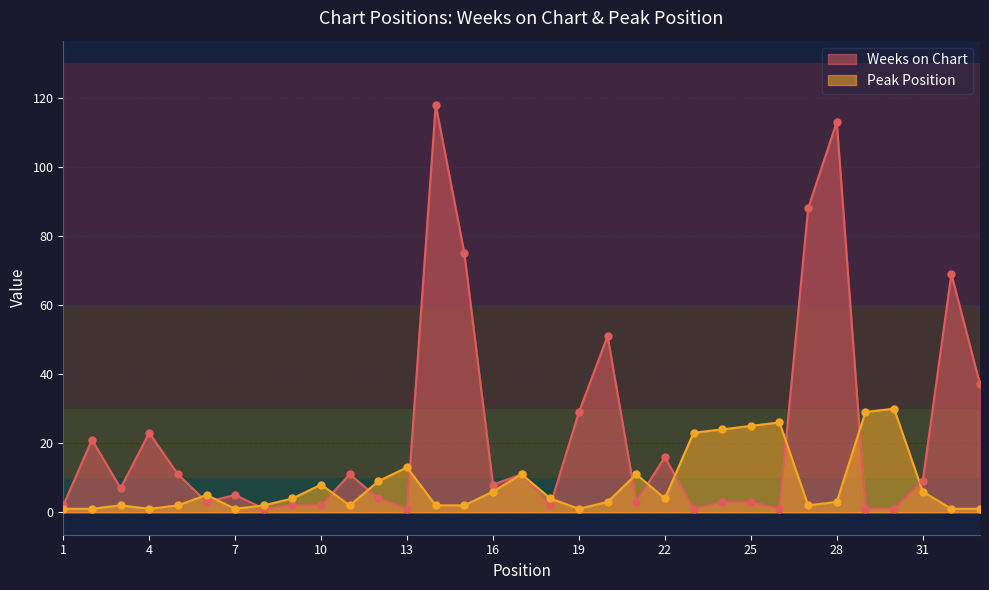

At how many categories does at least one series exceed 33?

7